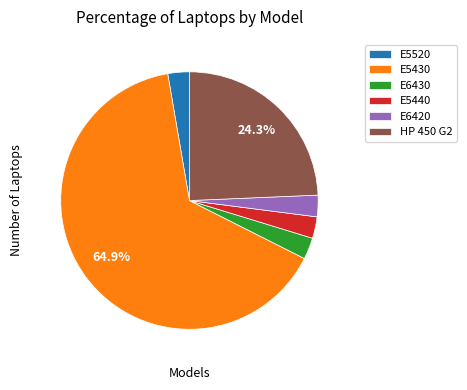

Which has a higher value, E5440 or E5430?

E5430